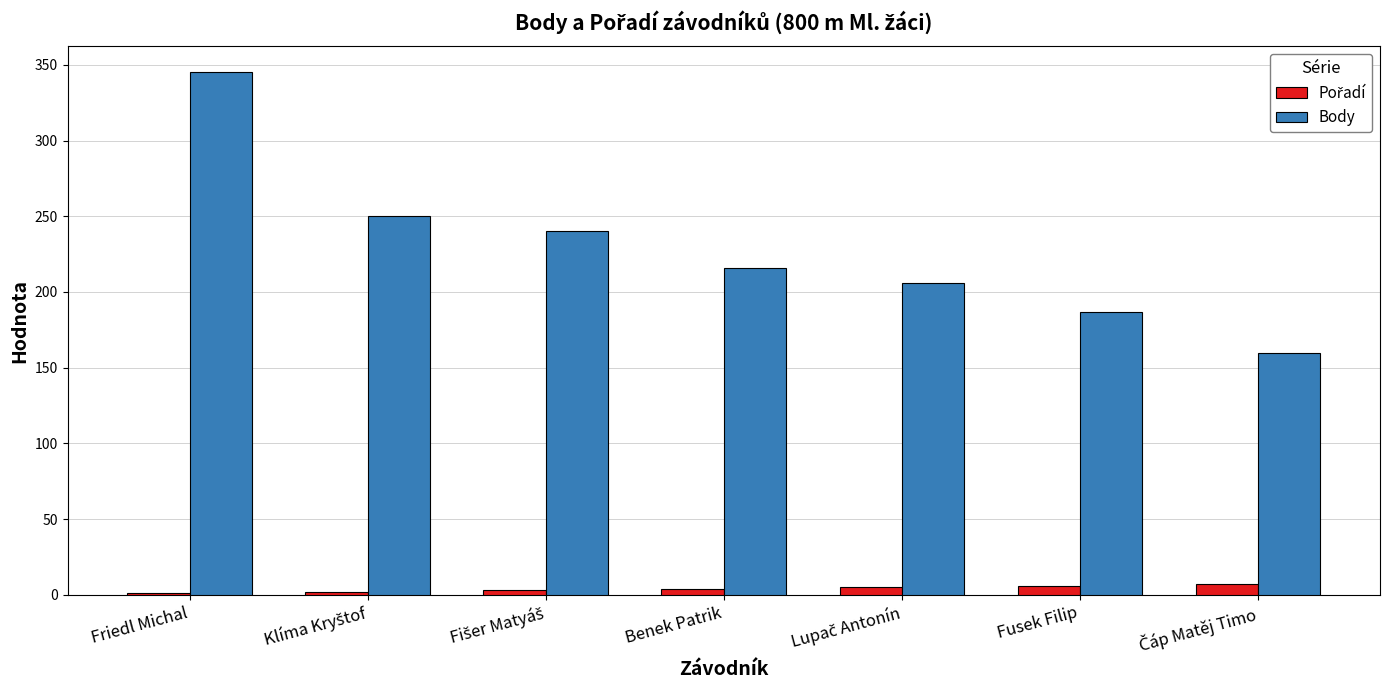

At which category is the sum across all series the highest?

Friedl Michal